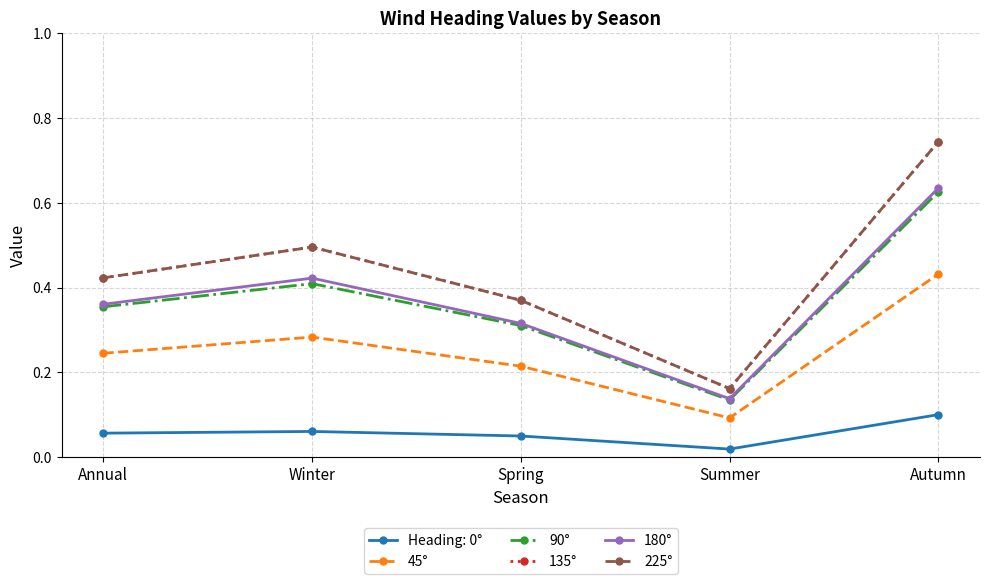

True or false: 225° has a value of 0.4 at Annual.

True